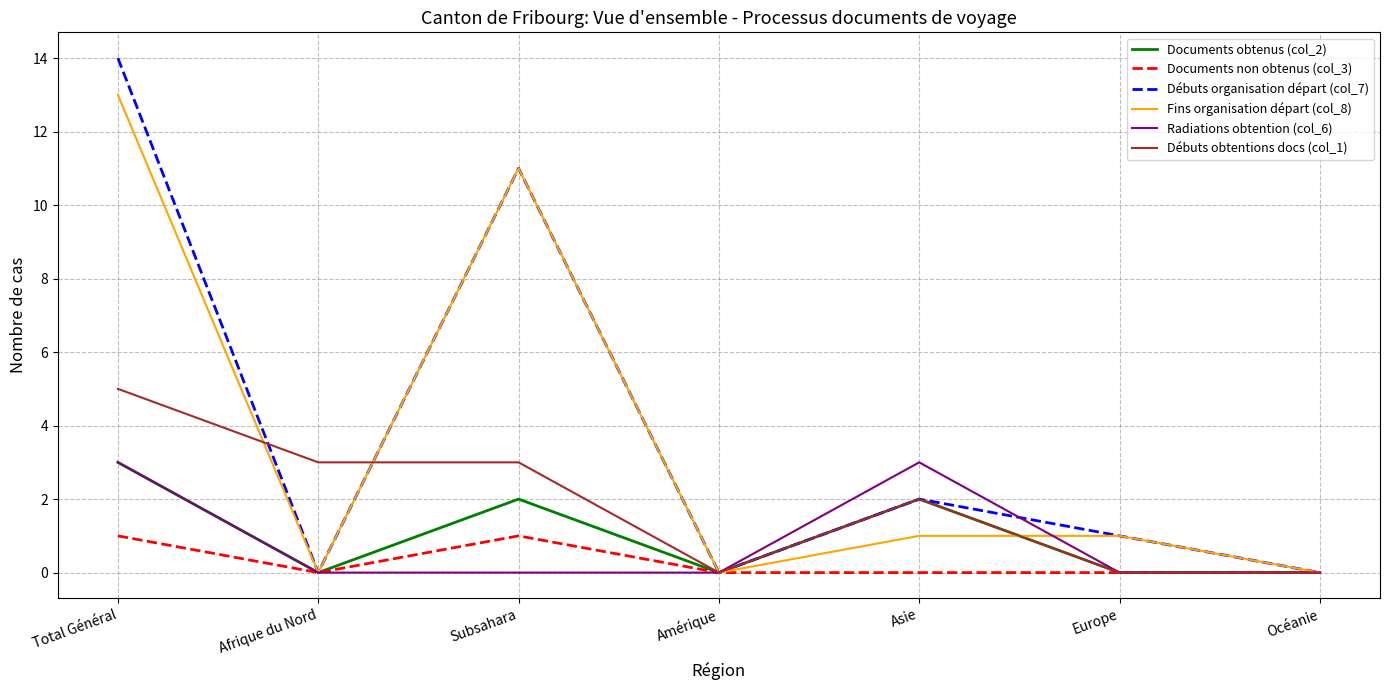

What is the spread (max minus min) of values at Asie?

3